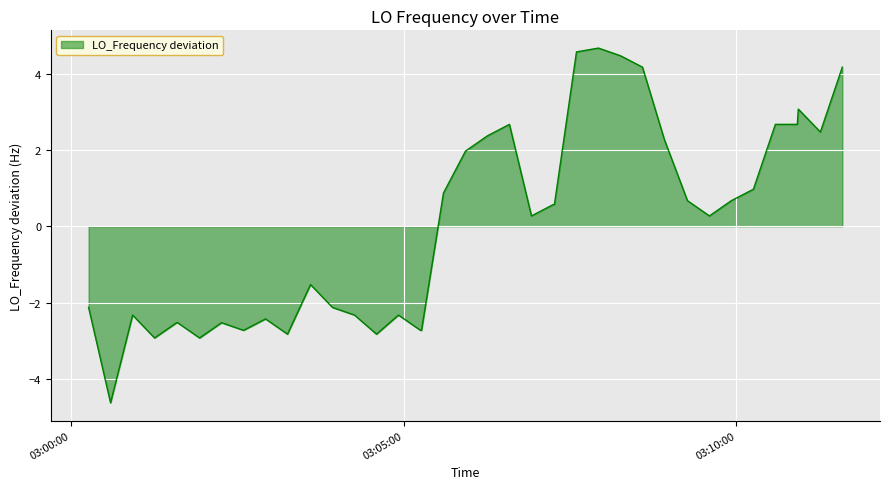

How many negative values are there?

18